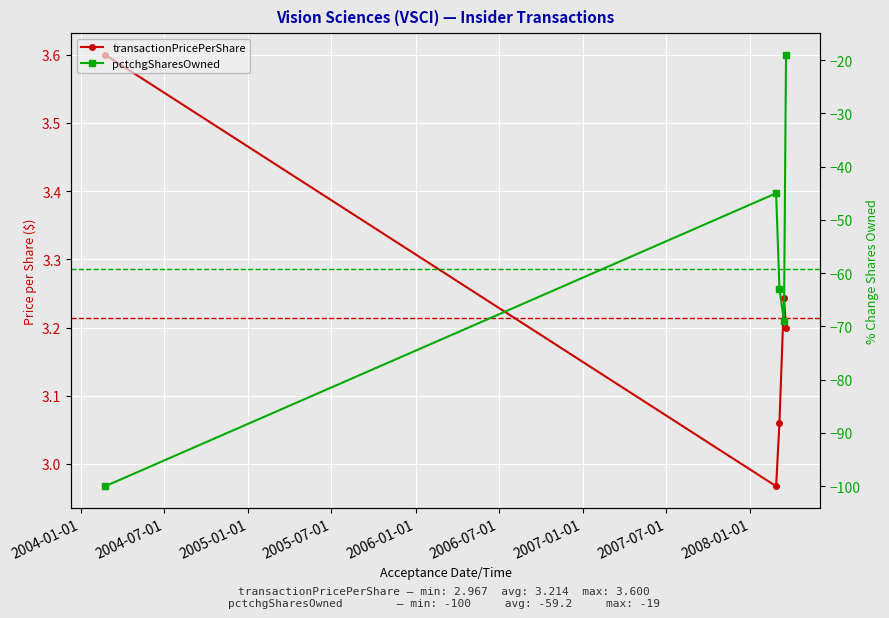

What is the value of the pctchgSharesOwned point at the 5th from the left?

-19.0